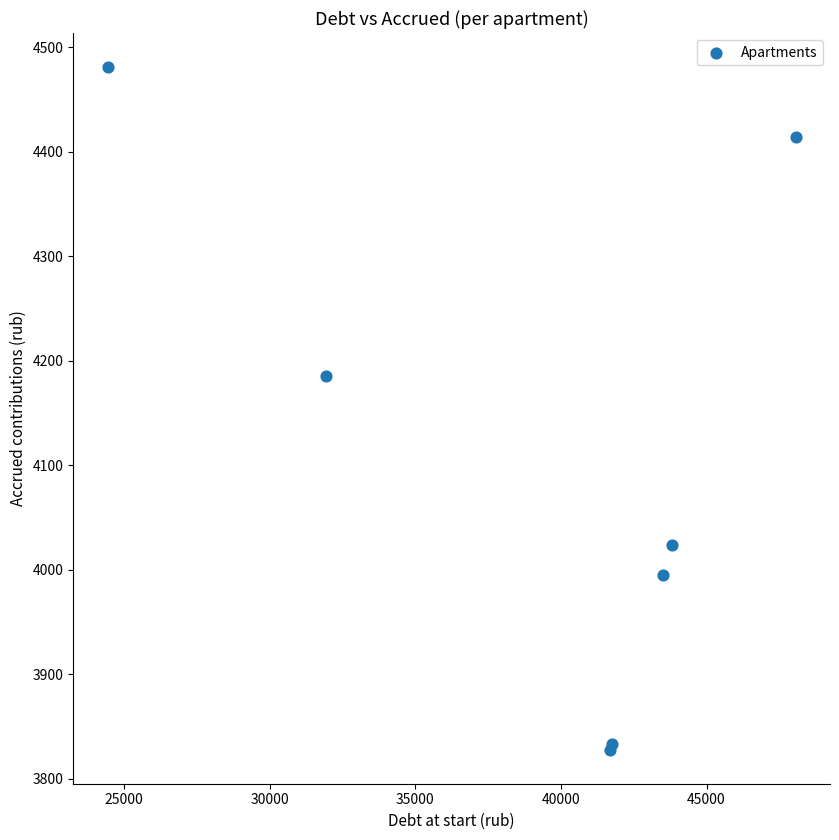

What Y value in the scatter plot is closest to 4154?

4185.0